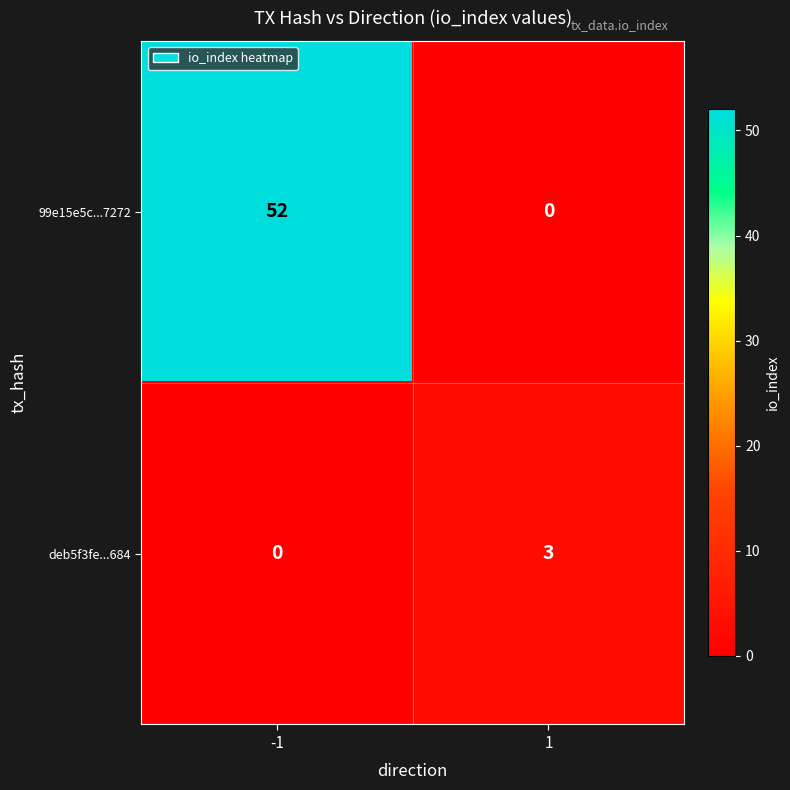

How many values in the 99e15e5c...7272 series are below 52?

1